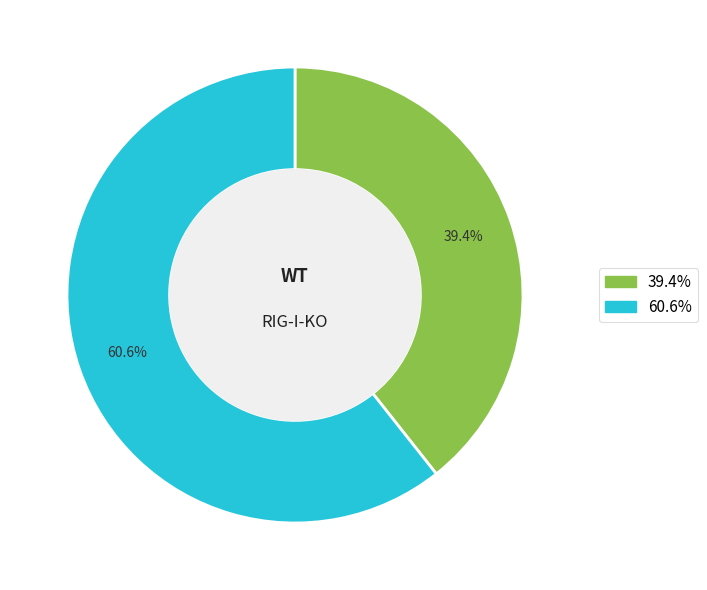

To the nearest percent, what is the average slice percentage?

50%